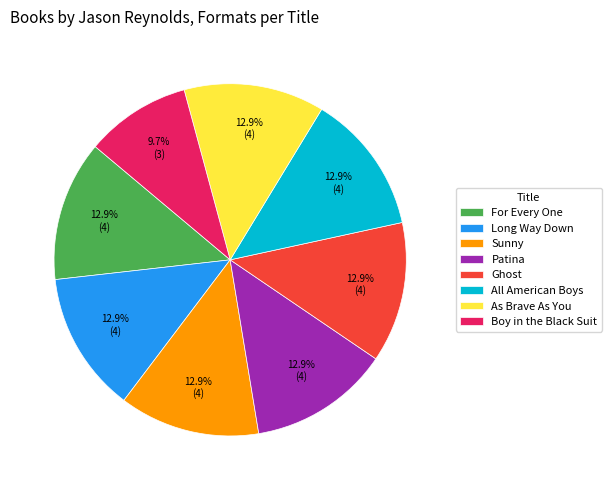

To the nearest percent, what is the combined percentage of Long Way Down and All American Boys?

26%